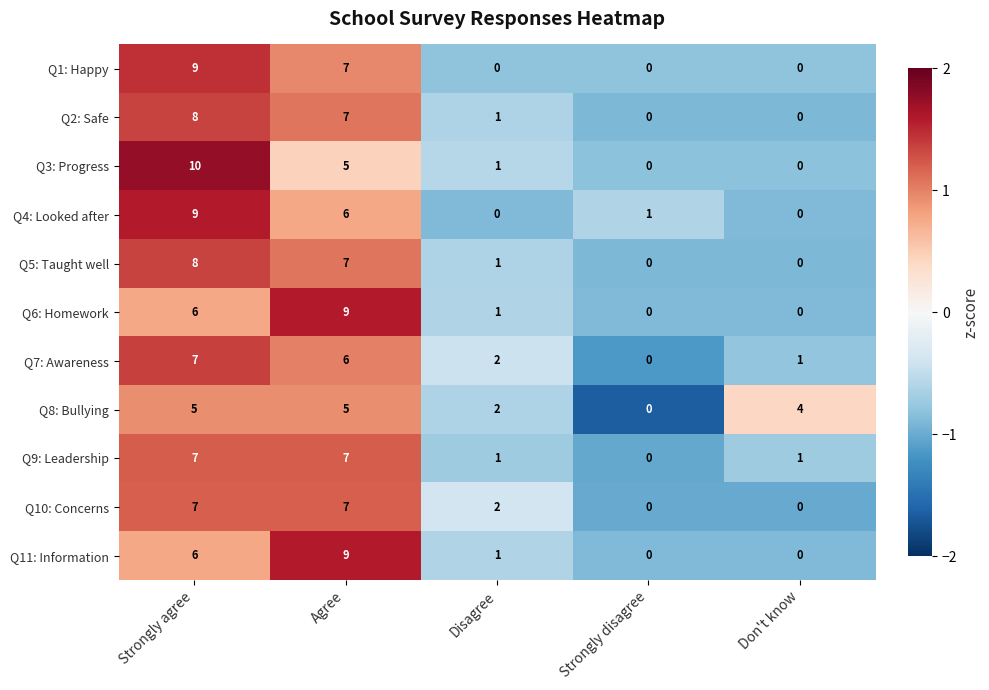

Where does the Q3: Progress series first go above 1?

Strongly agree